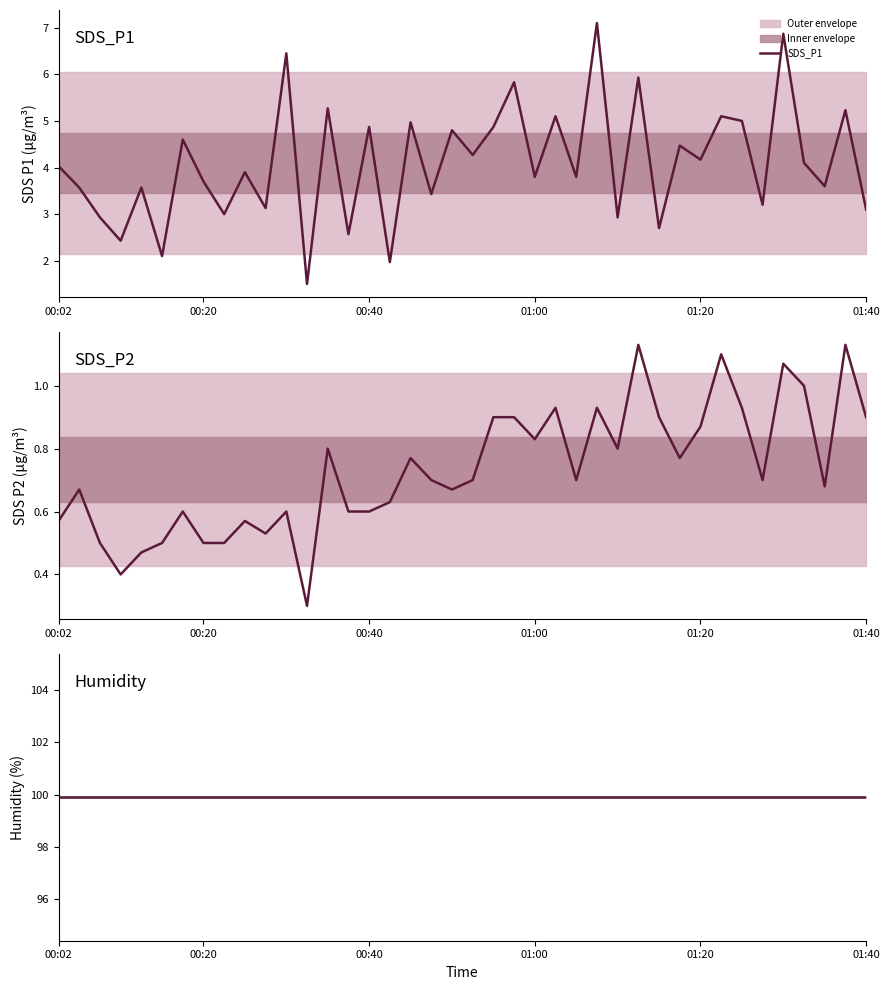

How many lines are shown in the chart?

3